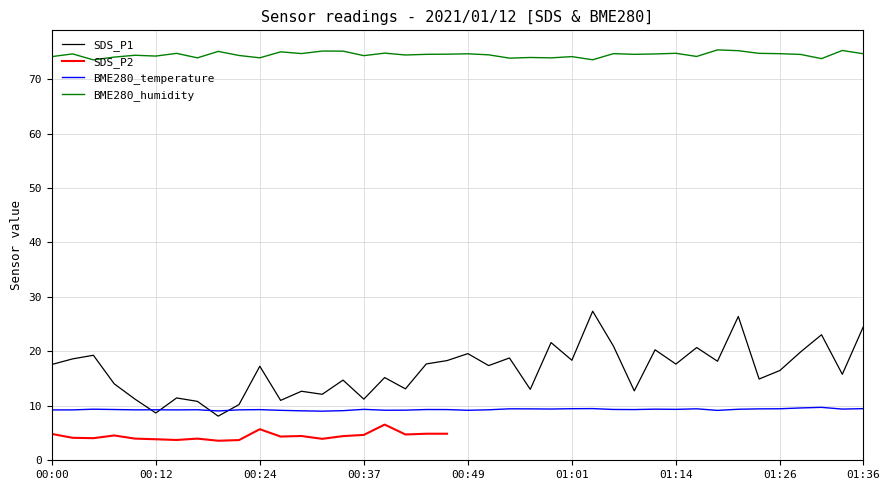

What is the minimum value for SDS_P1?

8.1